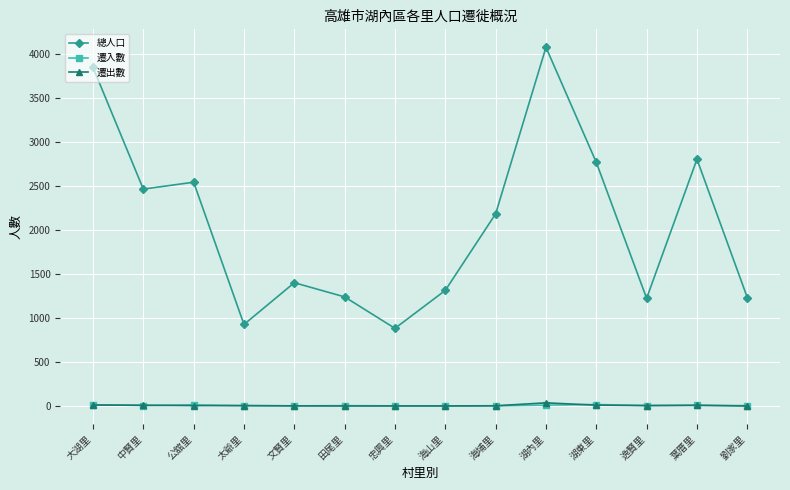

Does the chart display data point markers on the line(s)?

Yes